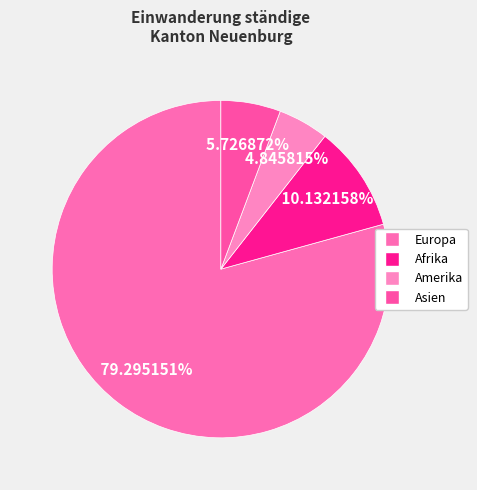

How many segments does this pie chart have?

4